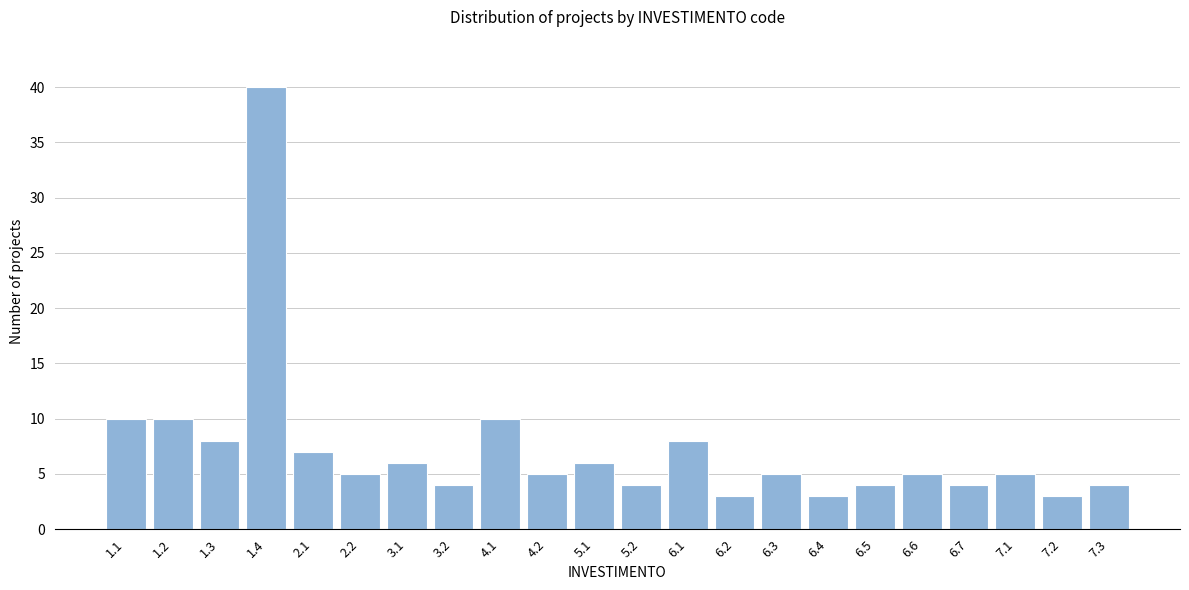

Reading right to left, what are all the values shown in this chart?

7.3=4	7.2=3	7.1=5	6.7=4	6.6=5	6.5=4	6.4=3	6.3=5	6.2=3	6.1=8	5.2=4	5.1=6	4.2=5	4.1=10	3.2=4	3.1=6	2.2=5	2.1=7	1.4=40	1.3=8	1.2=10	1.1=10